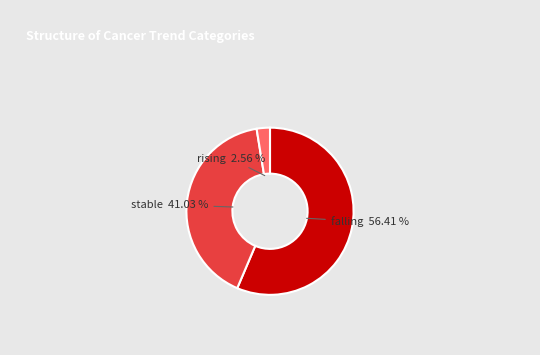

To the nearest percent, what is the difference between the largest and smallest slice percentages?

54%